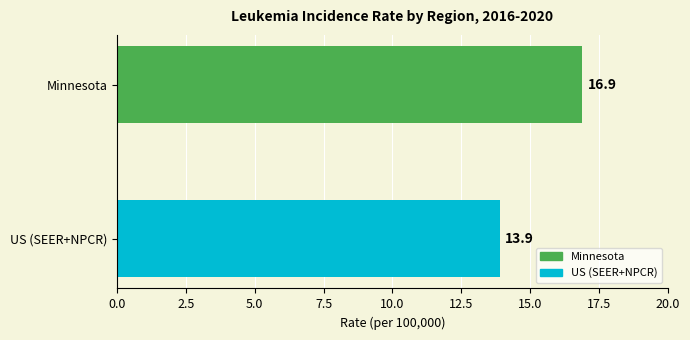

What is the difference between the maximum and minimum values?

3.0